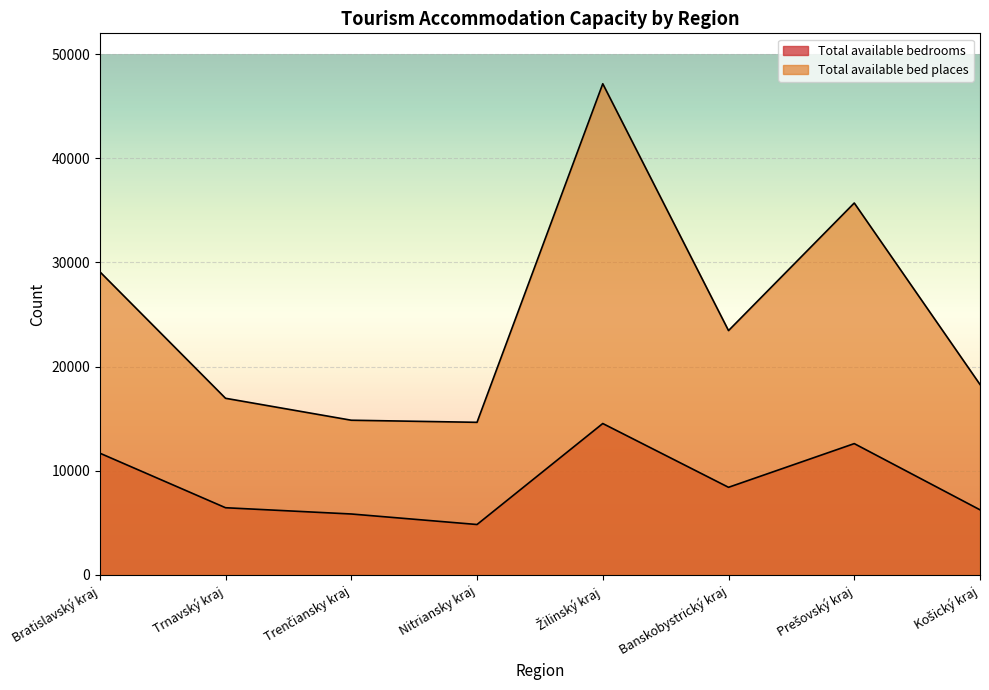

What value does the Total available bed places series have at Nitriansky kraj, to the nearest 50?

14650